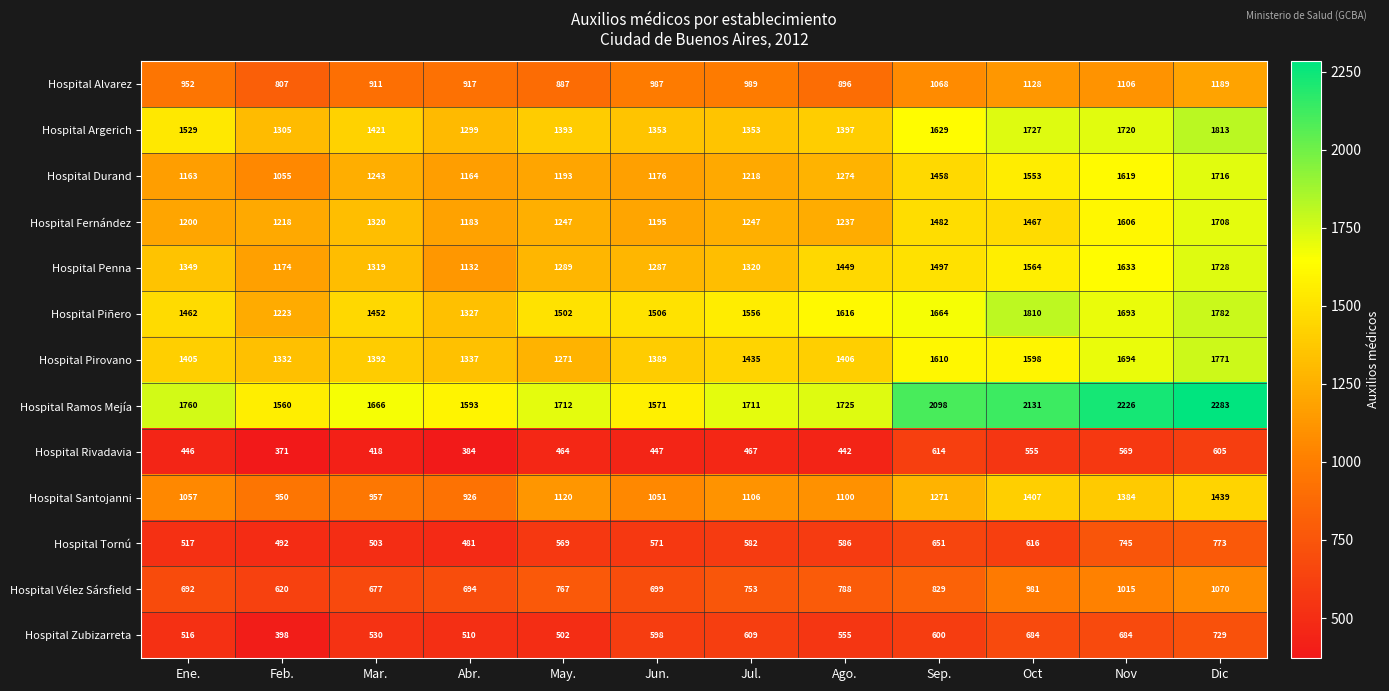

What is the minimum value shown in the chart?

371